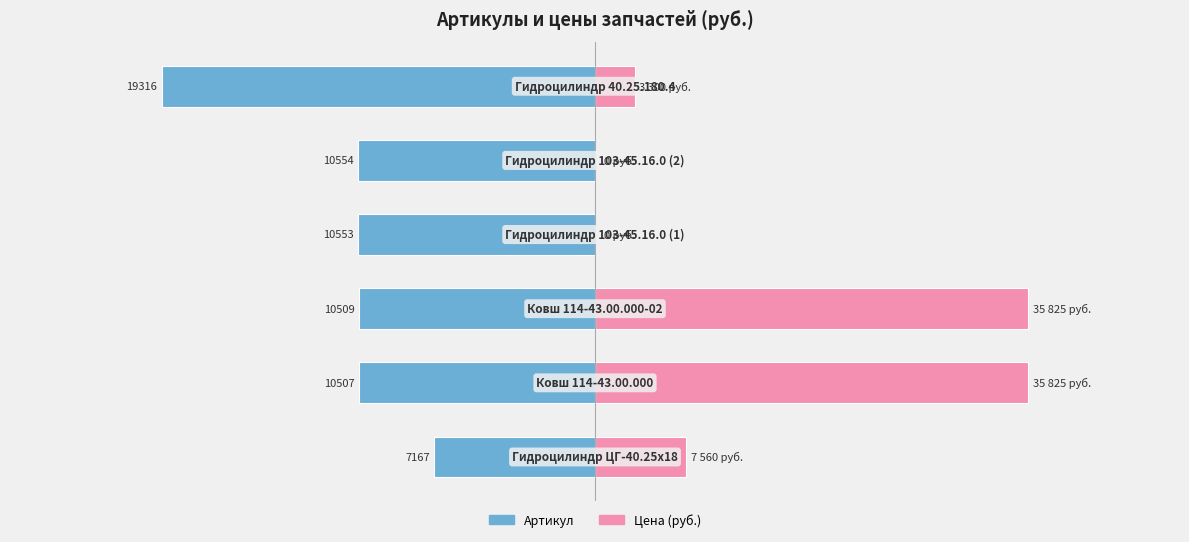

How many bars are there in each group?

2